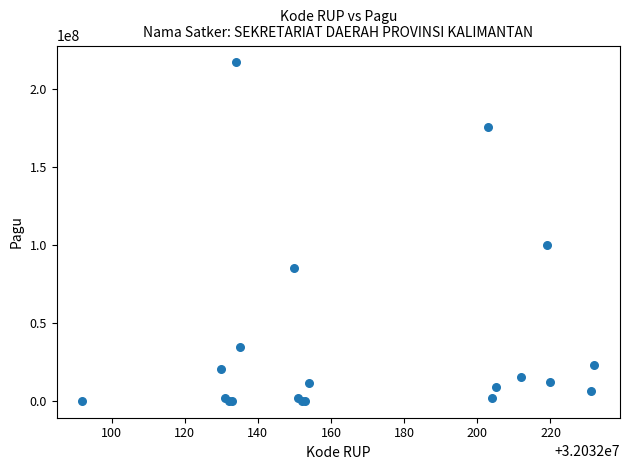

What Y value in the scatter plot is closest to 108800000?

99958000